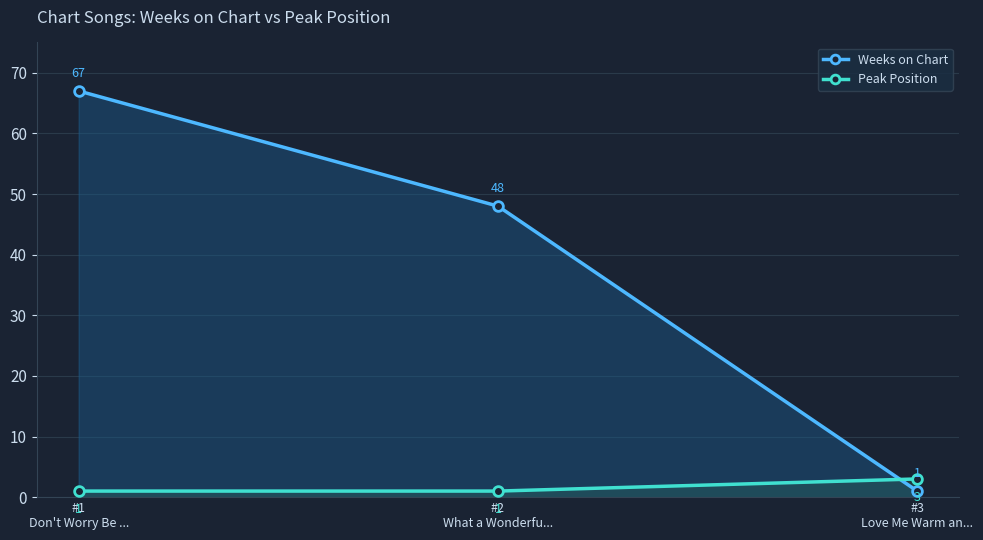

At which label is Weeks on Chart closest to 34?

#2
What a Wonderfu...